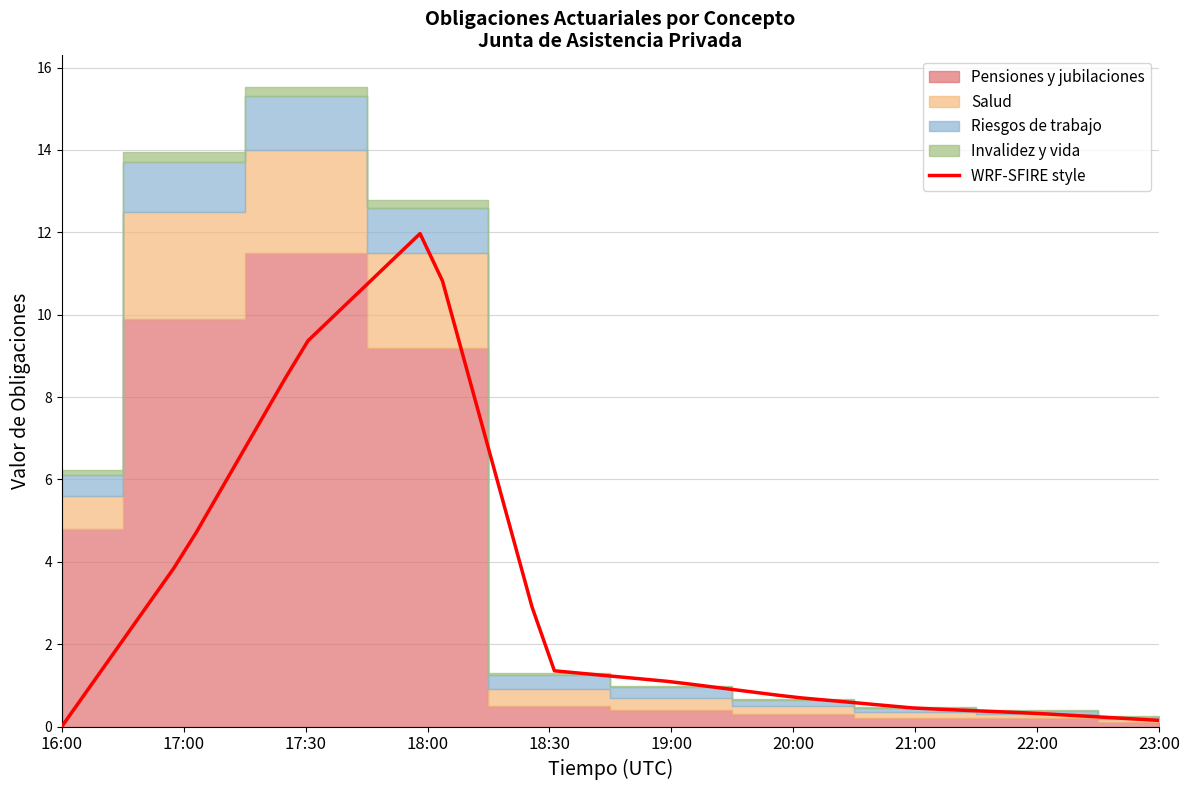

What is the highest value of the WRF-SFIRE style series?

12.0